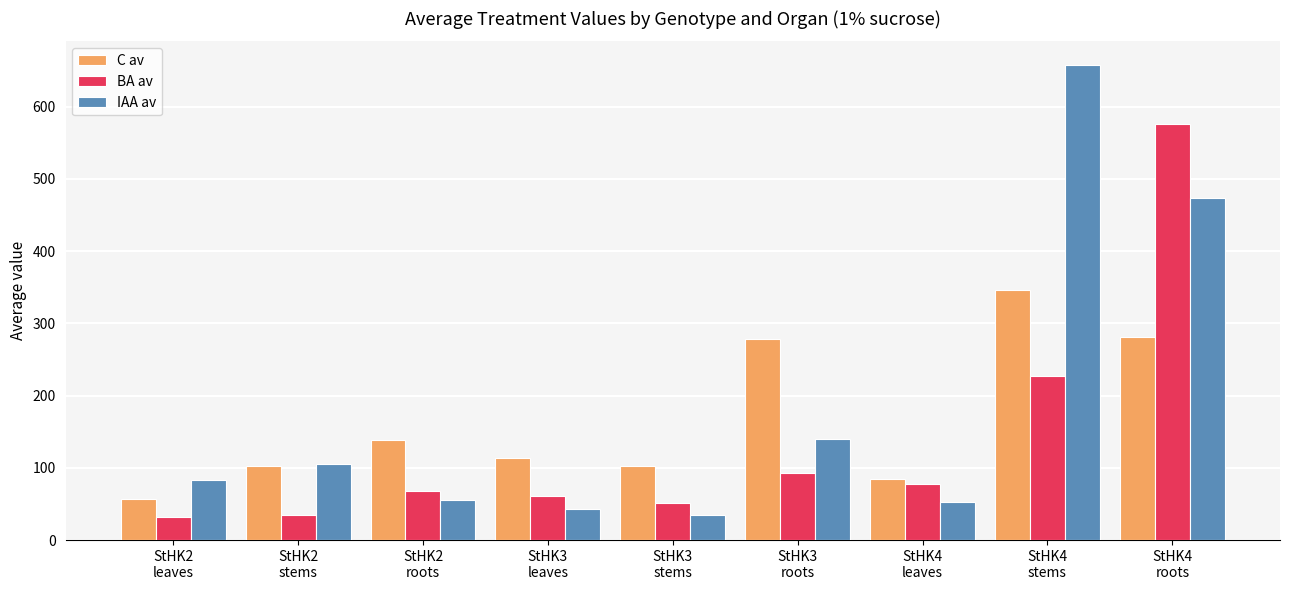

Which series has the largest range (max minus min)?

IAA av